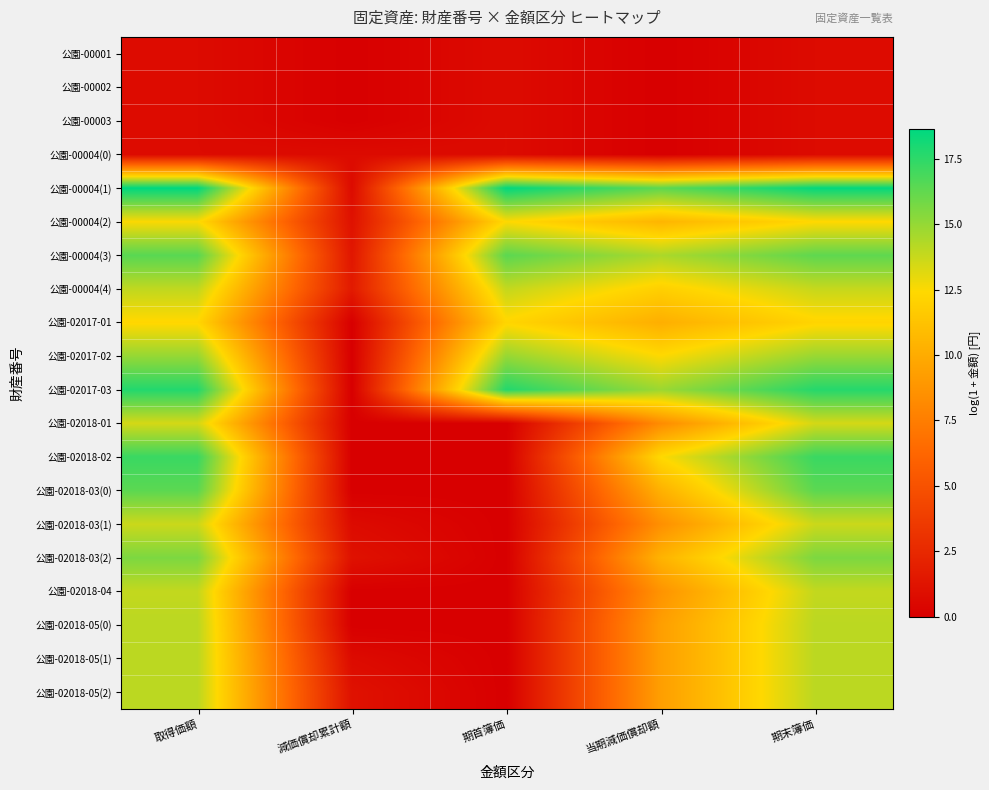

At how many categories does at least one series exceed 18?

3